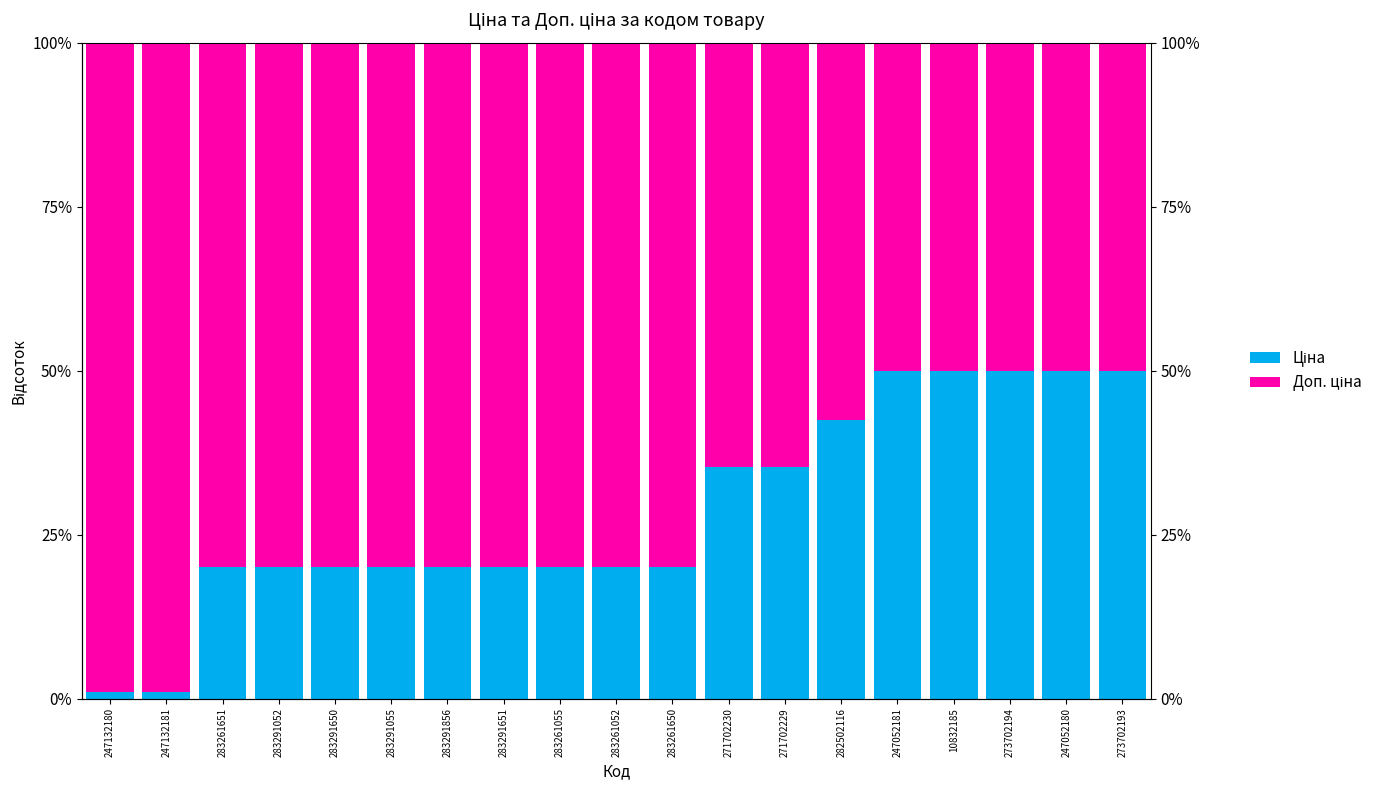

What is the total value across all series at 247132180?

100.0